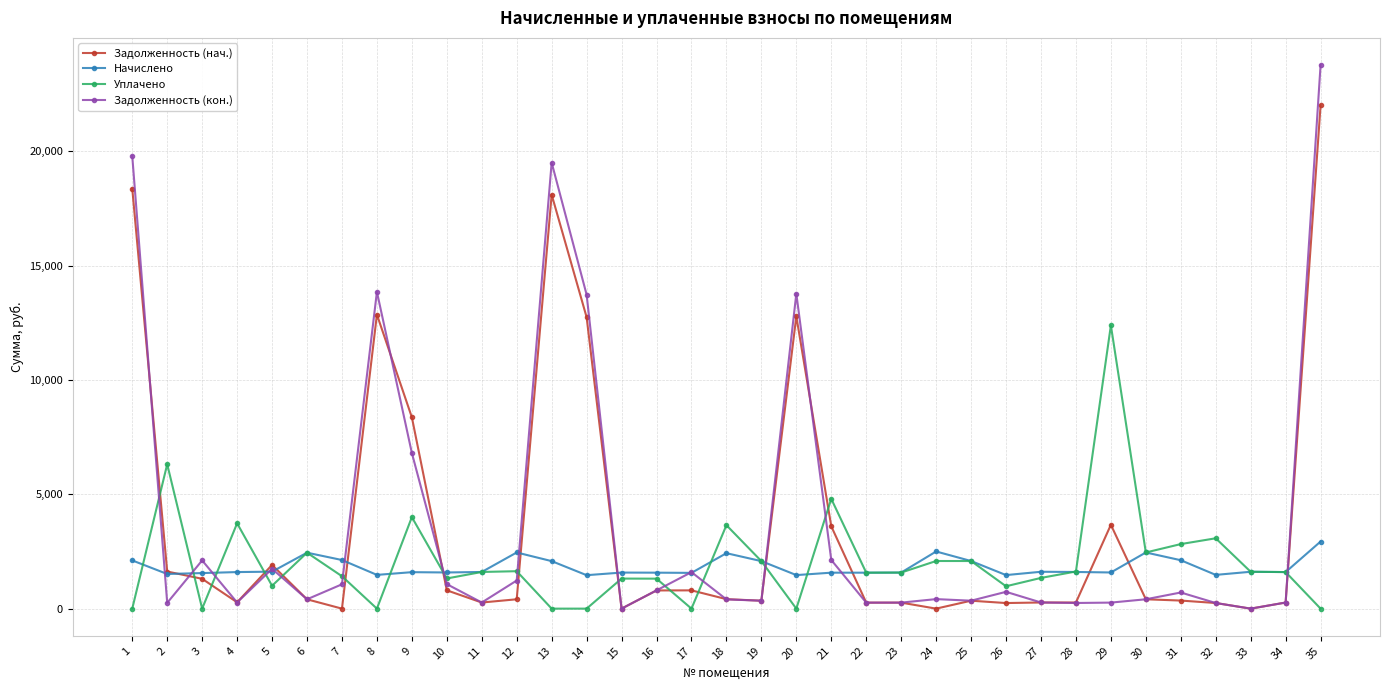

What value does the Начислено series have at 26?

1466.9